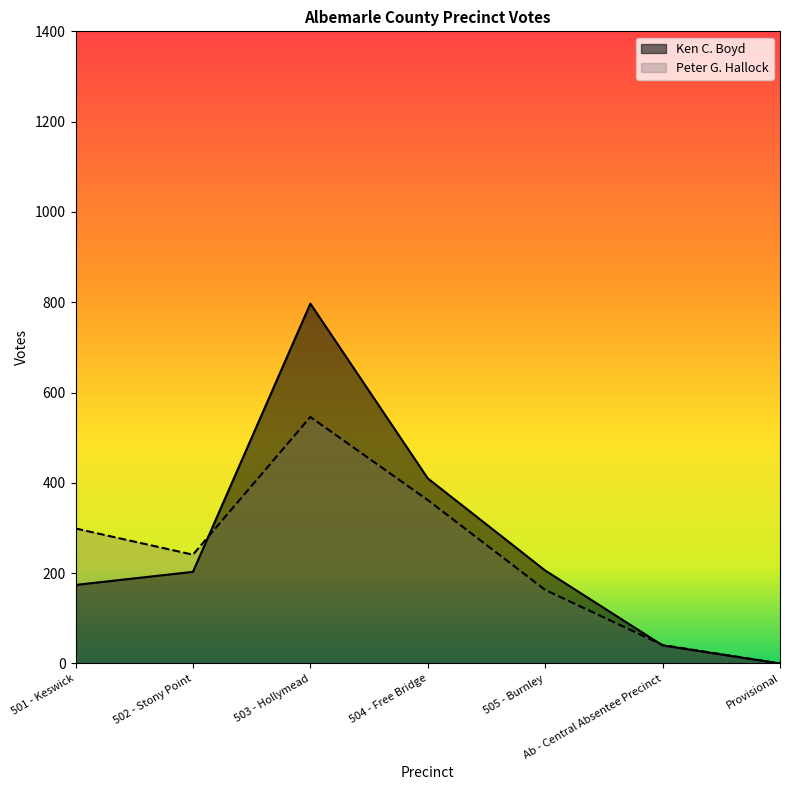

Is it true that Peter G. Hallock equals 546 at 503 - Hollymead?

True